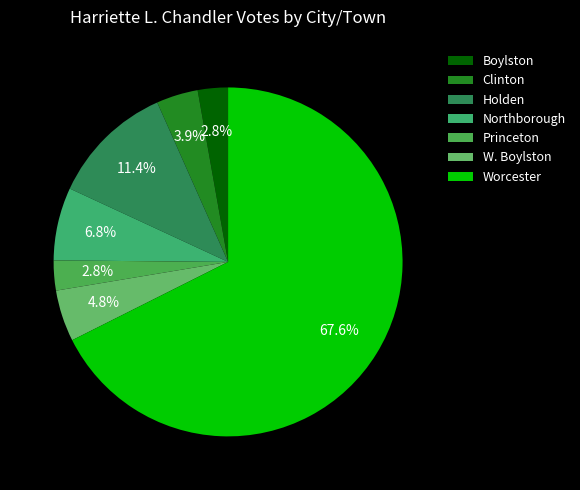

Count the number of slices in the pie.

7